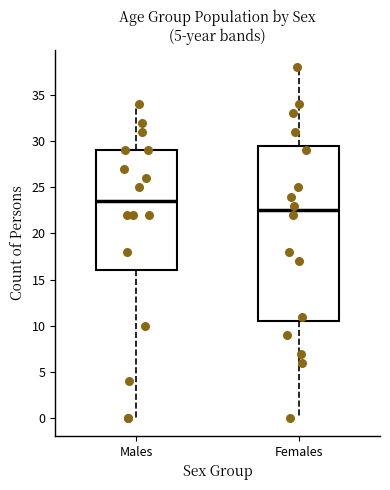

Reading left to right, transcribe this box plot: for each box, give where its median line is, the range the box spans, and where its two whiskers end, as read against the y-axis. The values are not printed on the chart, so give them approximately, as read against the axis.

Males: median 23.5, box 16.0 to 29.0, whiskers 0.0 to 34.0
Females: median 22.5, box 10.5 to 29.5, whiskers 0.0 to 38.0